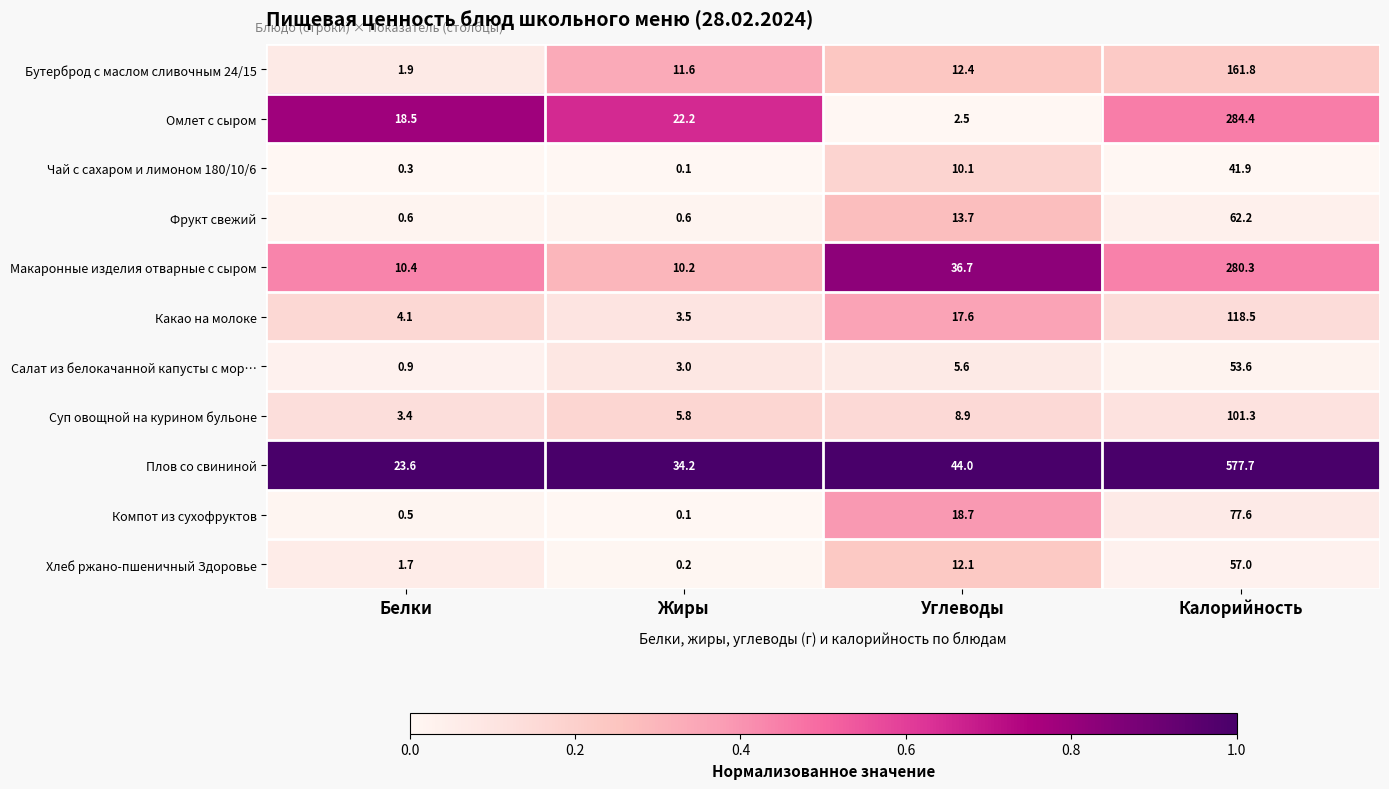

Which category has the lowest value across all series?

Жиры